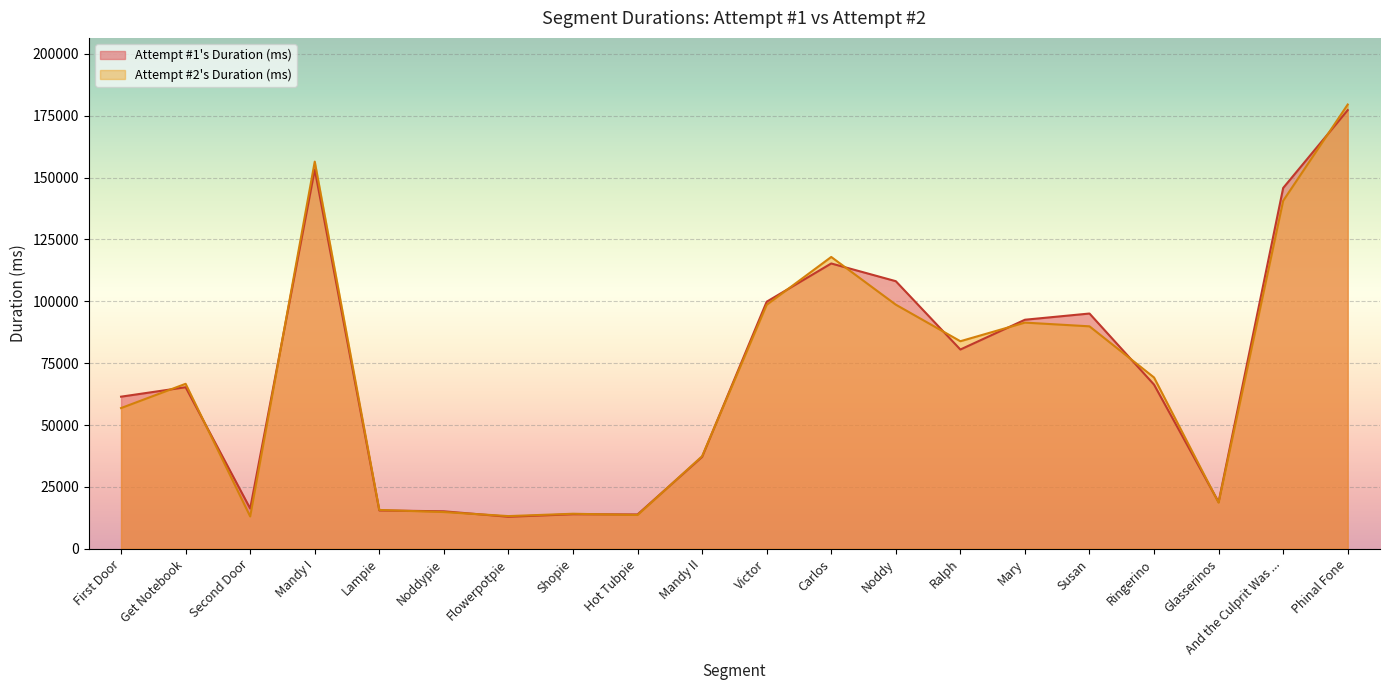

How many values in the Attempt #1's Duration (ms) series are below 66334?

10